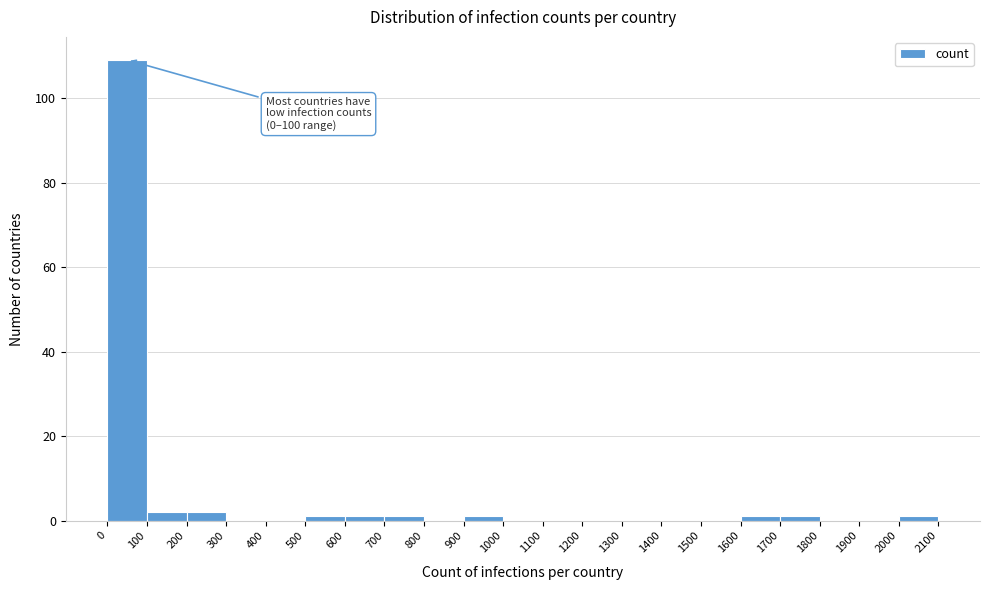

Over which range of the x-axis is the bar tallest?

0 to 100